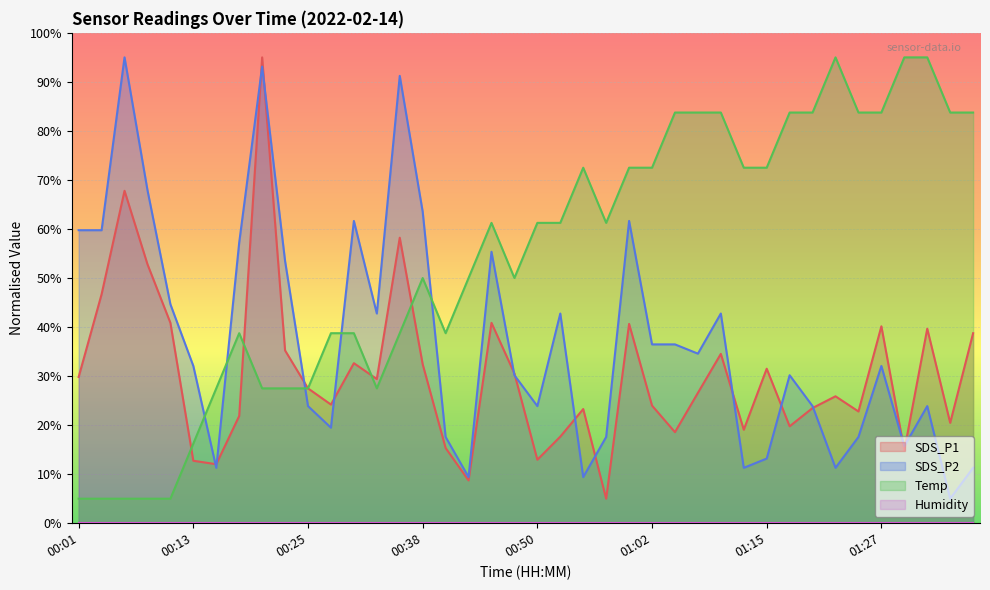

What is the minimum value shown in the chart?

0.0